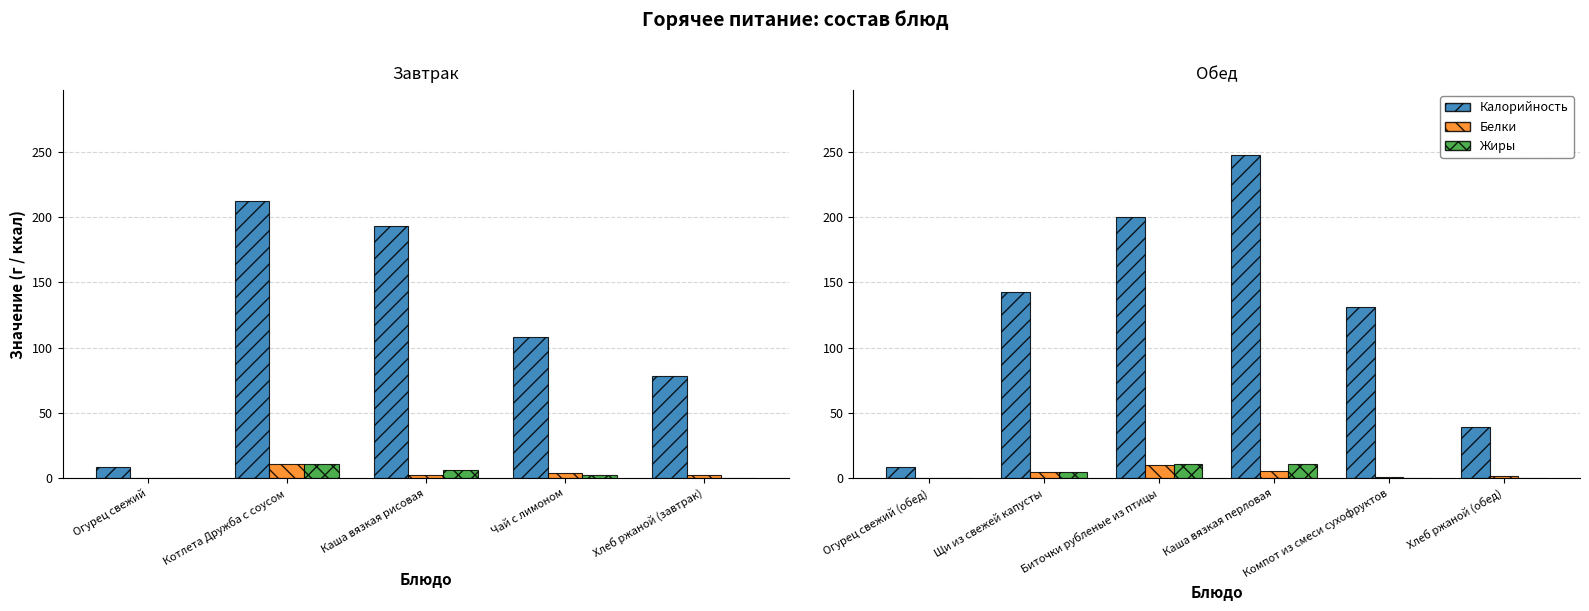

What are all the series names shown in the legend?

Калорийность, Белки, Жиры